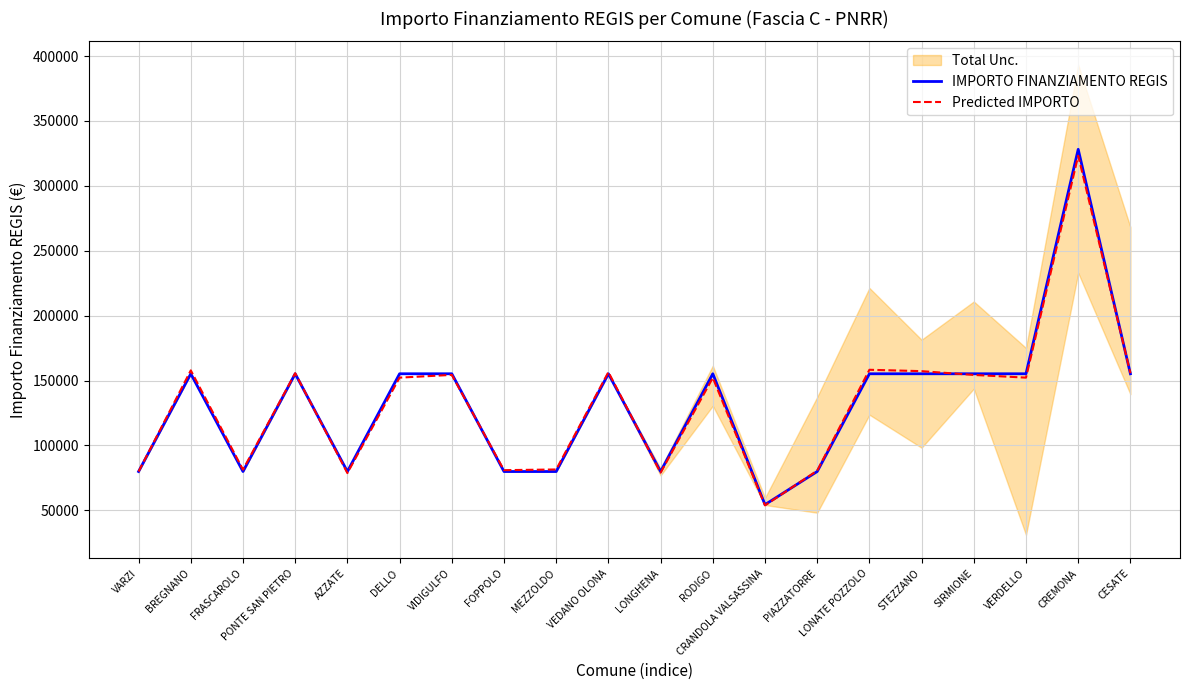

What is the value of the IMPORTO FINANZIAMENTO REGIS point at the 8th from the left?

79922.0